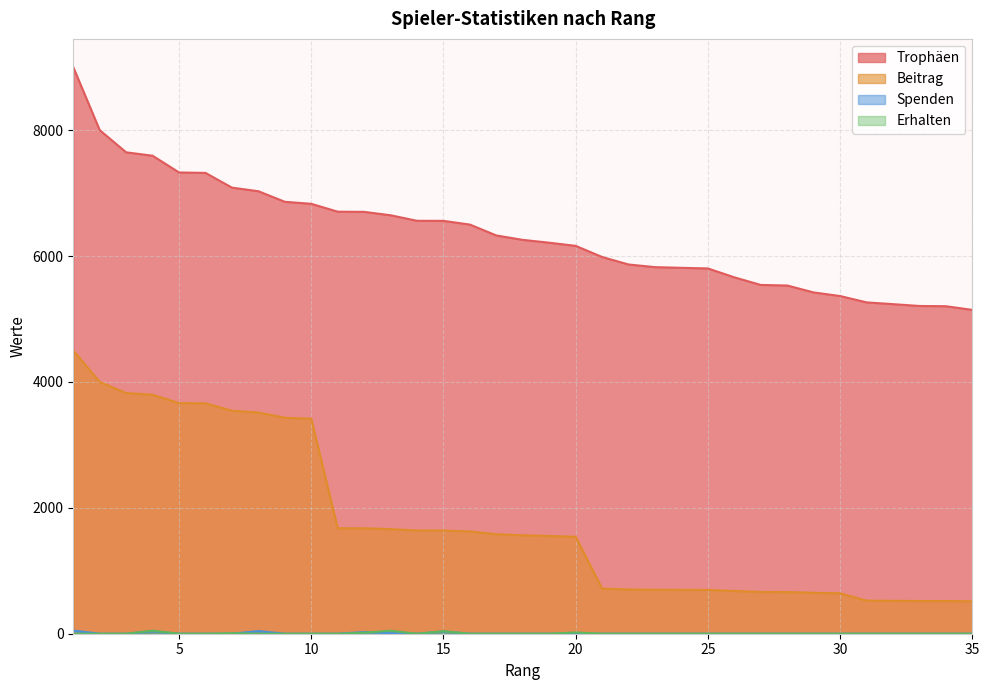

How many interior local peaks does the Erhalten series have?

5